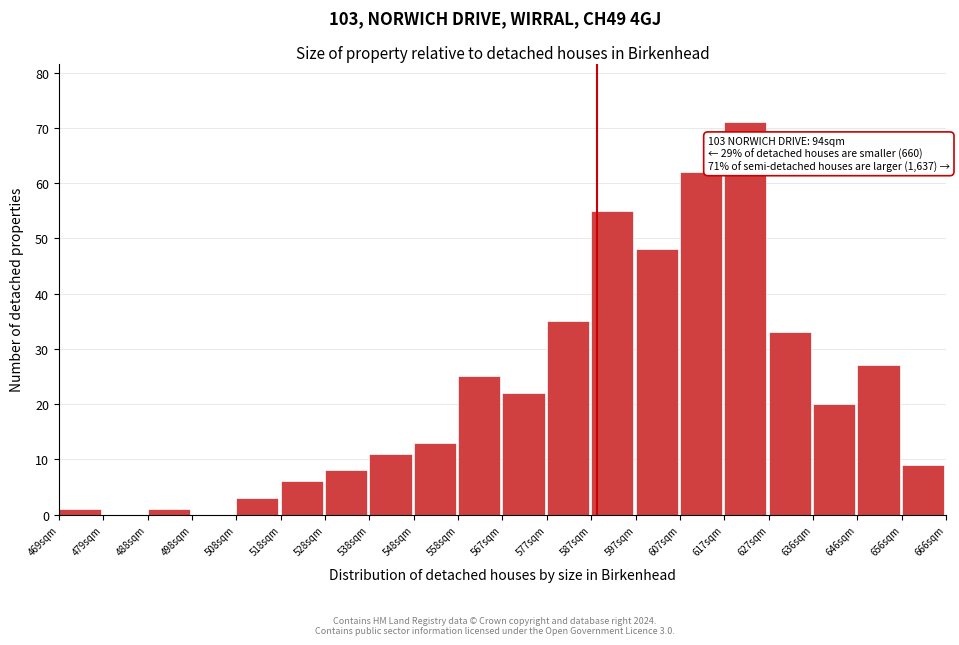

Which range on the x-axis has the tallest bar?

617 to 627